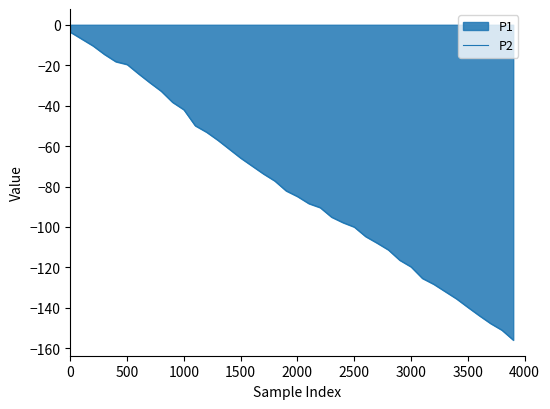

True or false: the data has more than 0 interior local peaks.

False